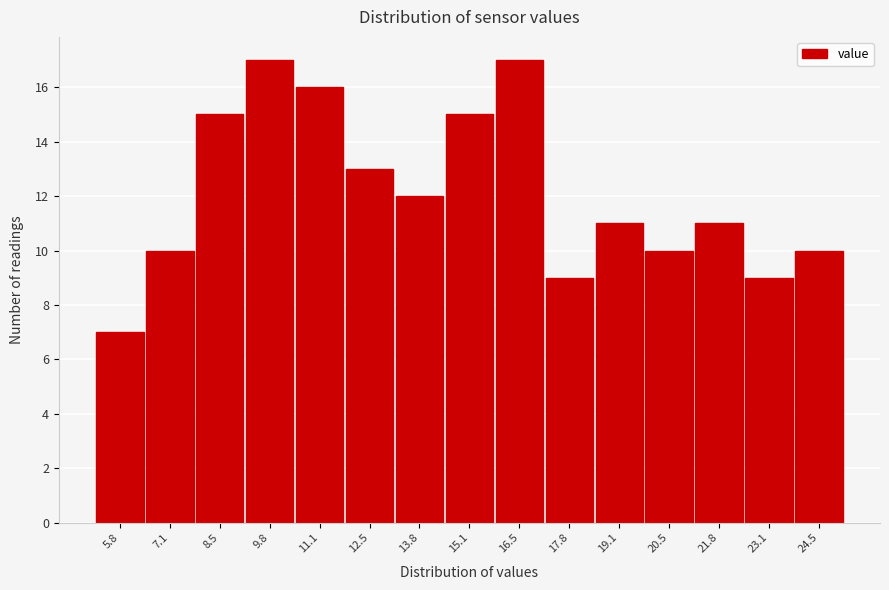

Reading left to right, list all the values displayed in this chart.

5.8=7	7.1=10	8.5=15	9.8=17	11.1=16	12.5=13	13.8=12	15.1=15	16.5=17	17.8=9	19.1=11	20.5=10	21.8=11	23.1=9	24.5=10